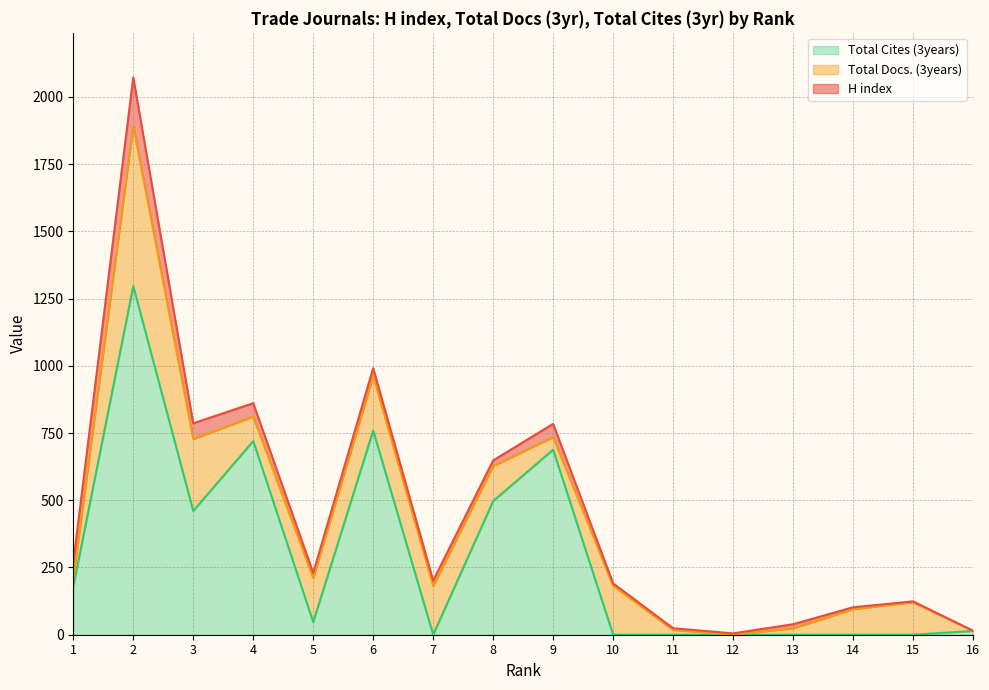

List the series in order of their overall mean, lowest first.

H index, Total Docs. (3years), Total Cites (3years)